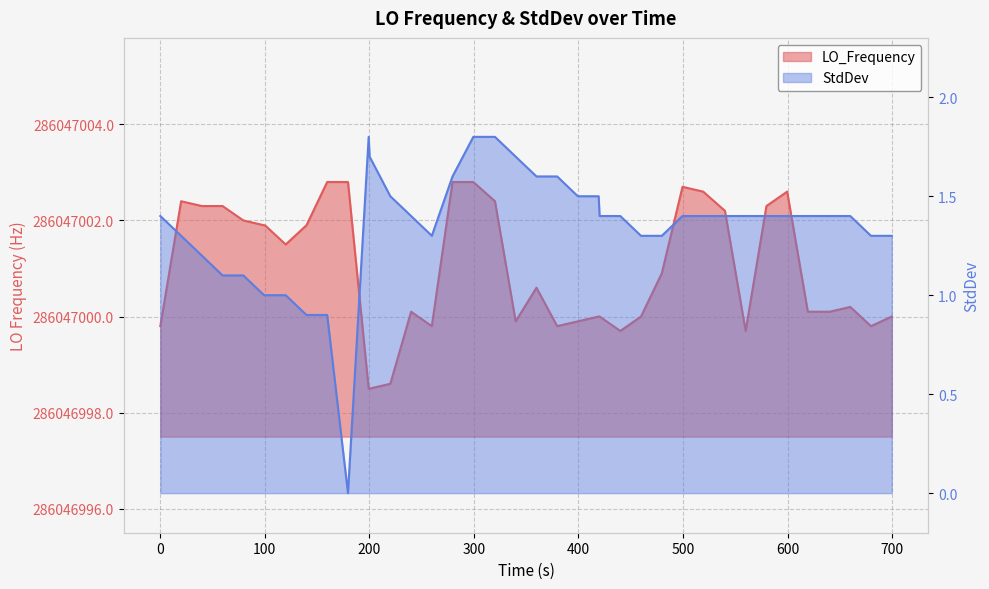

Rank the series by their average value, from lowest to highest.

StdDev, LO_Frequency